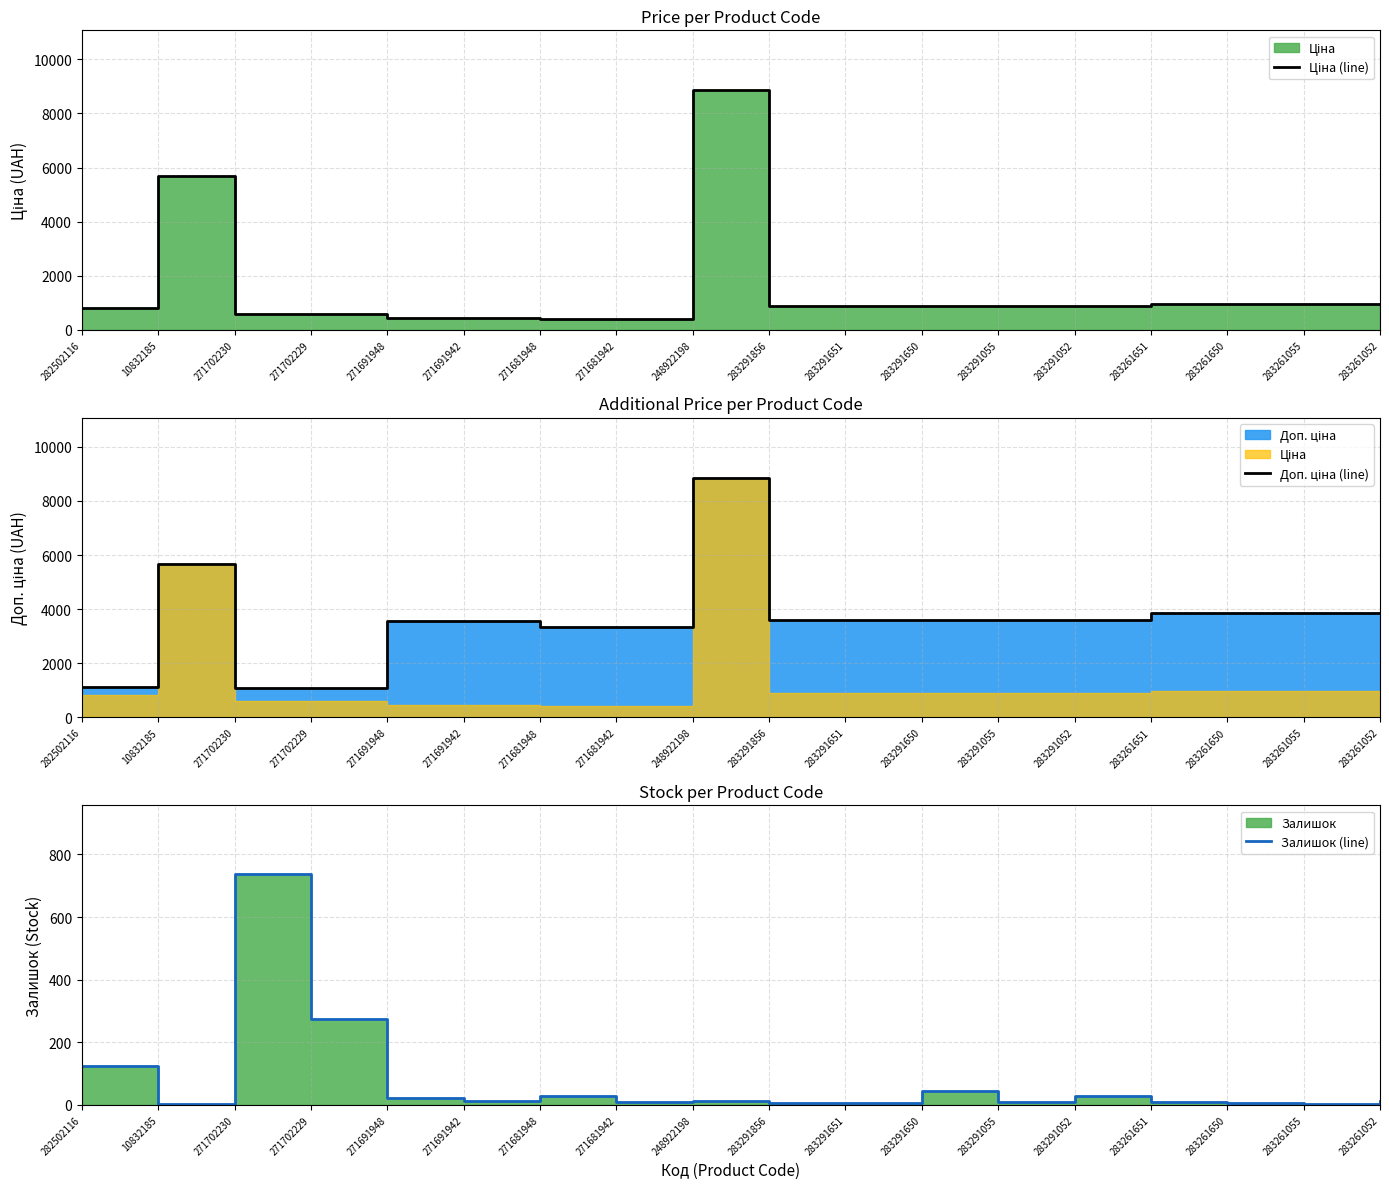

Rank the categories by Залишок (line) value from highest to lowest.

271702230, 271702229, 282502116, 283291650, 271681948, 283291052, 271691948, 271691942, 283261052, 248922198, 271681942, 283291055, 283261651, 283291856, 283291651, 283261650, 10832185, 283261055